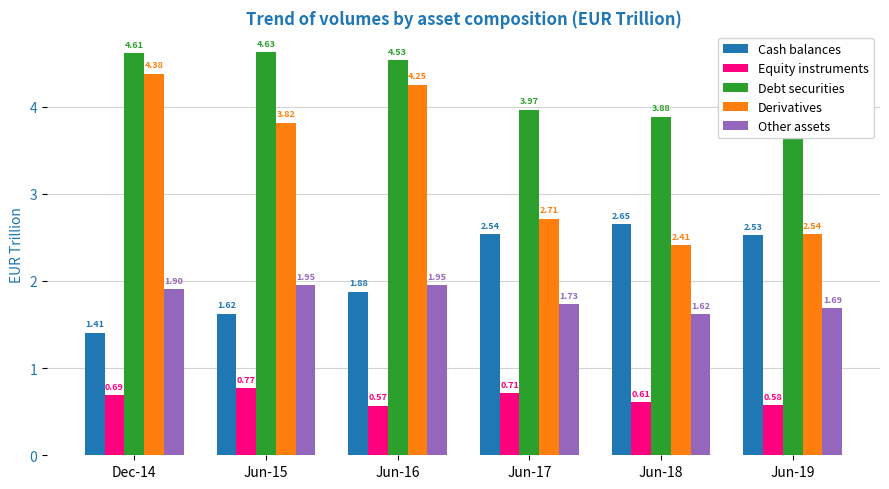

What is the sum of all Other assets values?

10.8